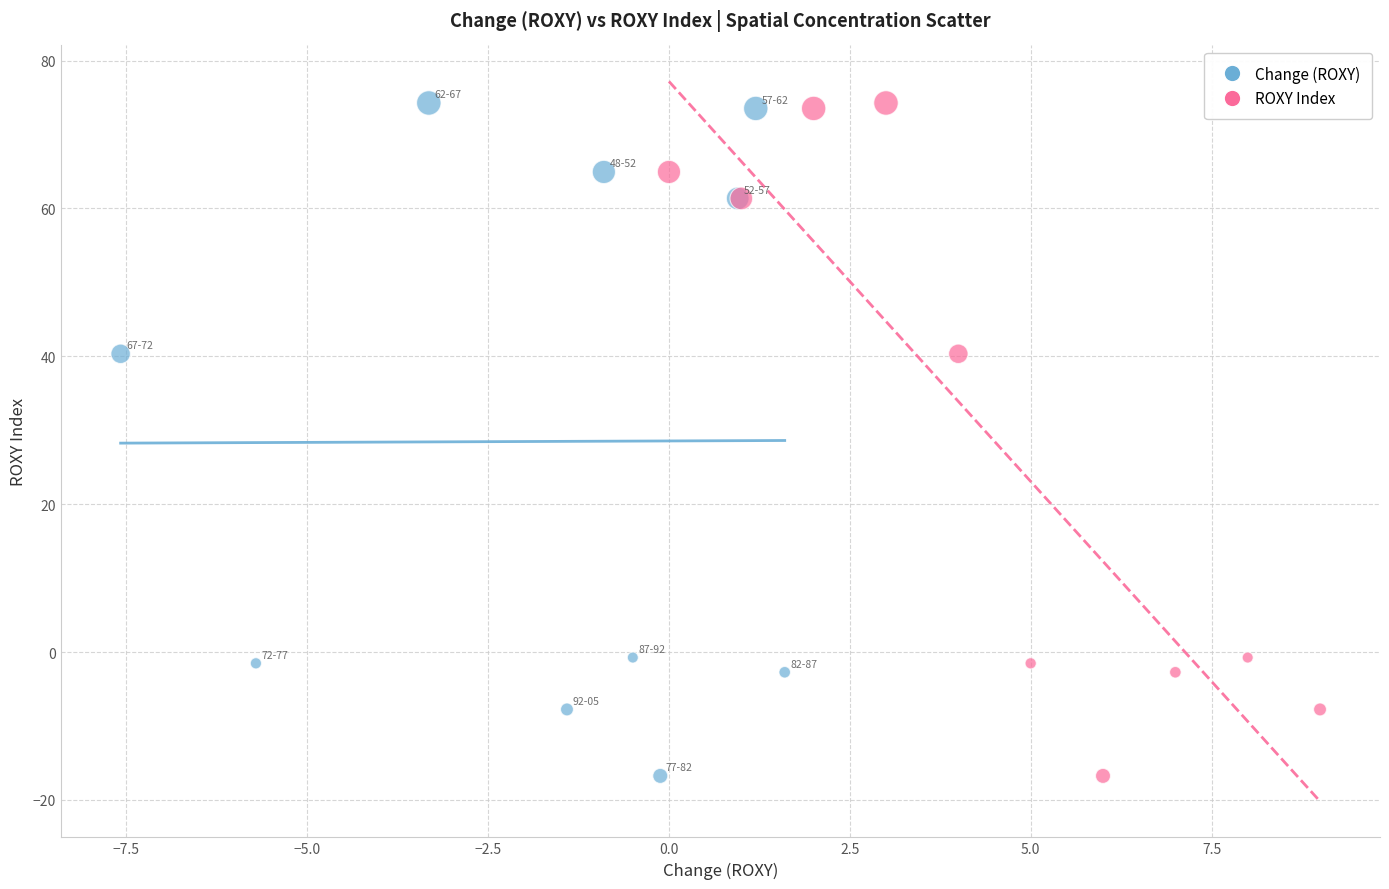

What are all the series names shown in the legend?

Change (ROXY), ROXY Index